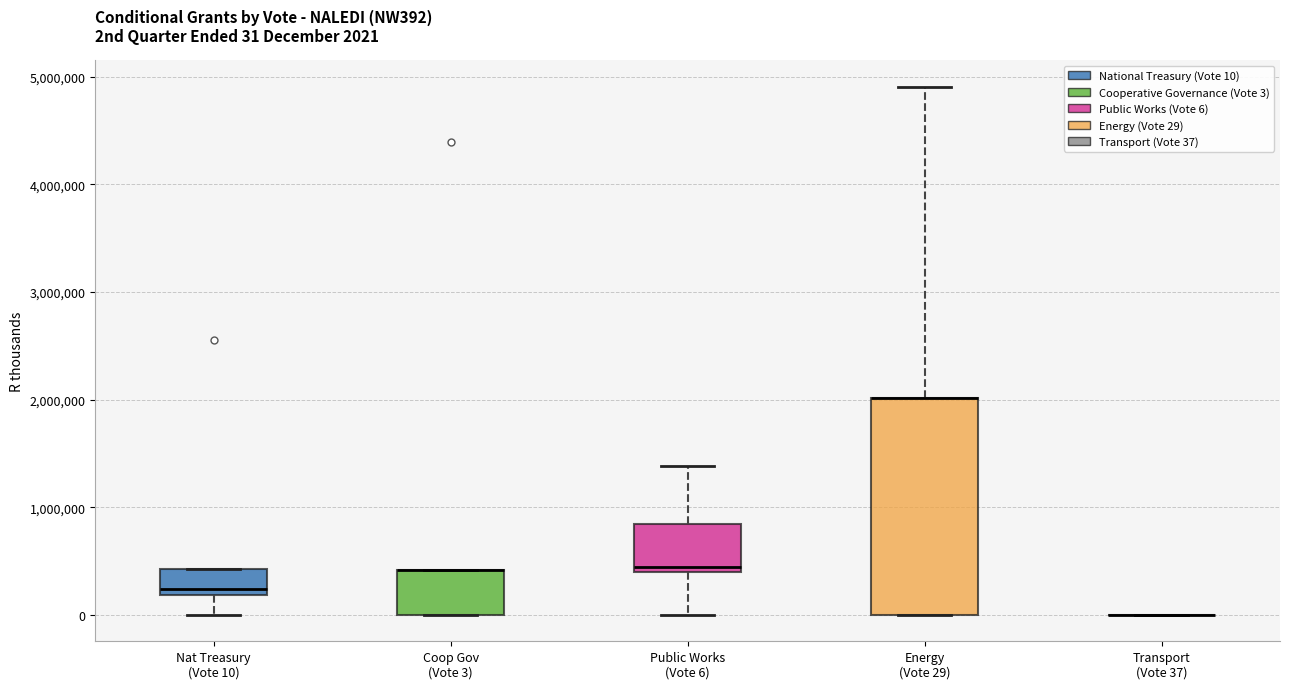

Comparing the boxes themselves (not the whiskers), which one is the tallest?

Energy (Vote 29)